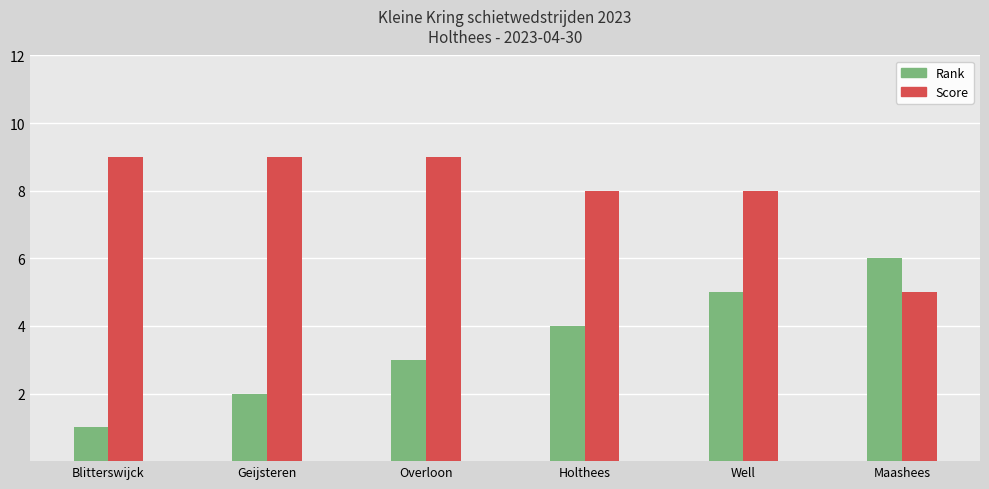

What is the label of the 4th bar from the right?

Overloon